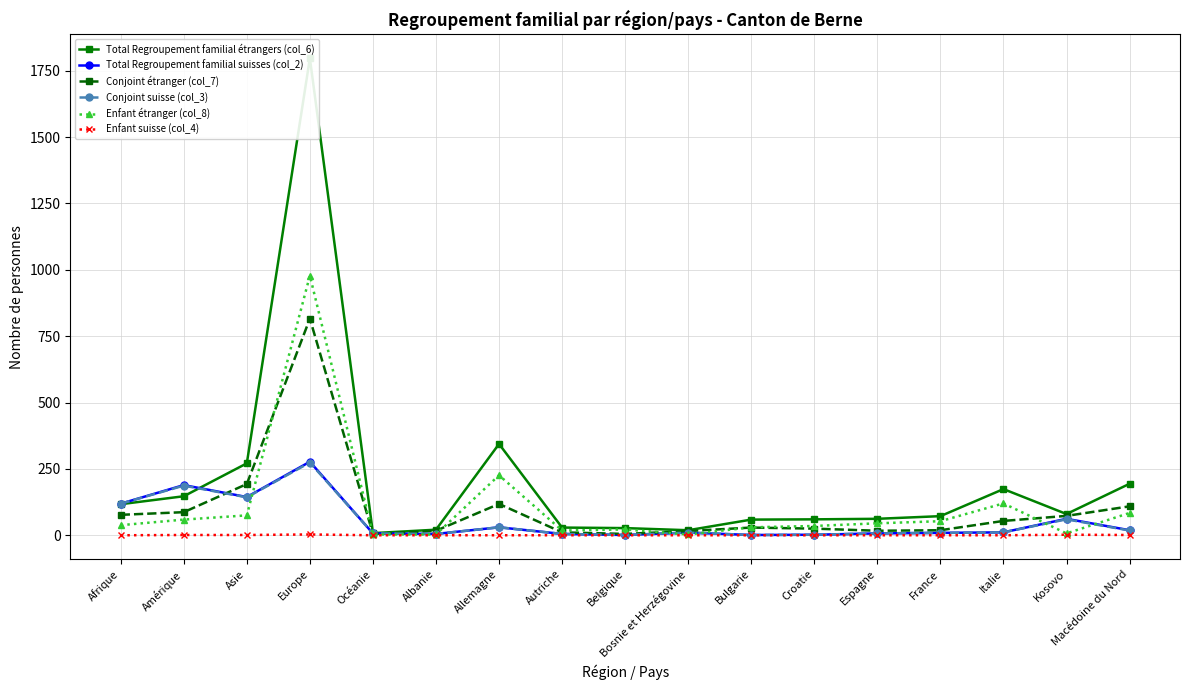

Does the chart display data point markers on the line(s)?

Yes